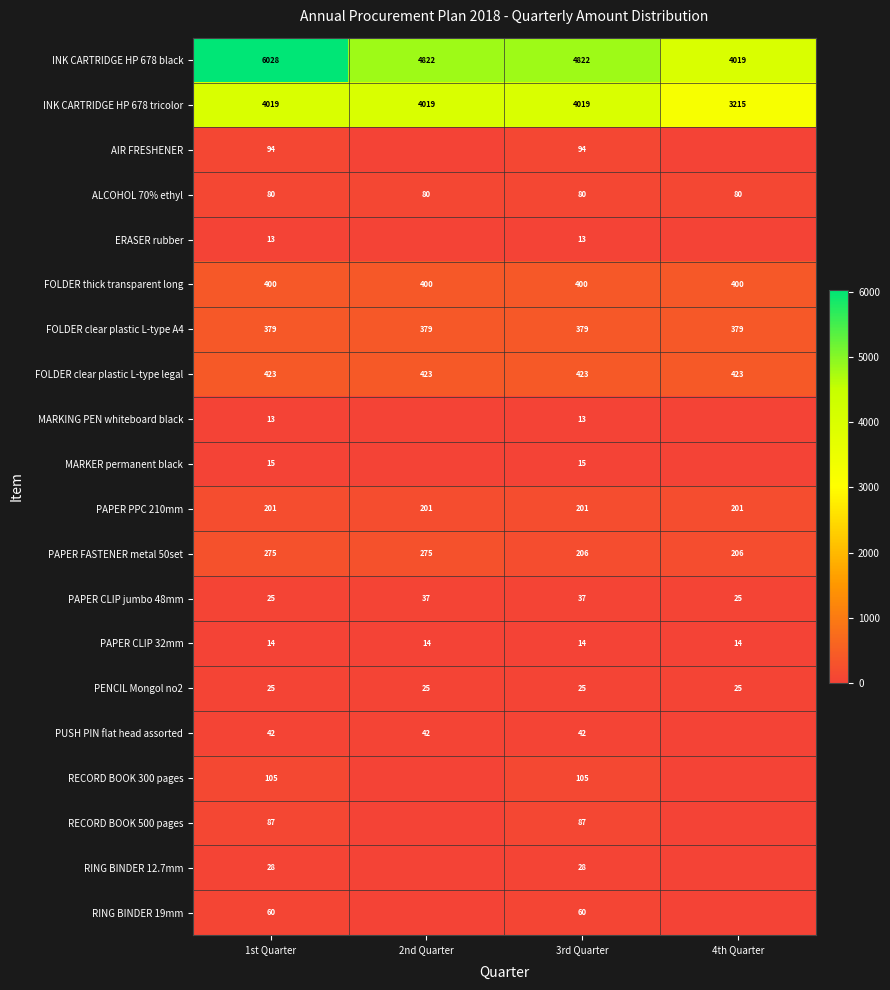

What is the sum of all FOLDER thick transparent long values?

1600